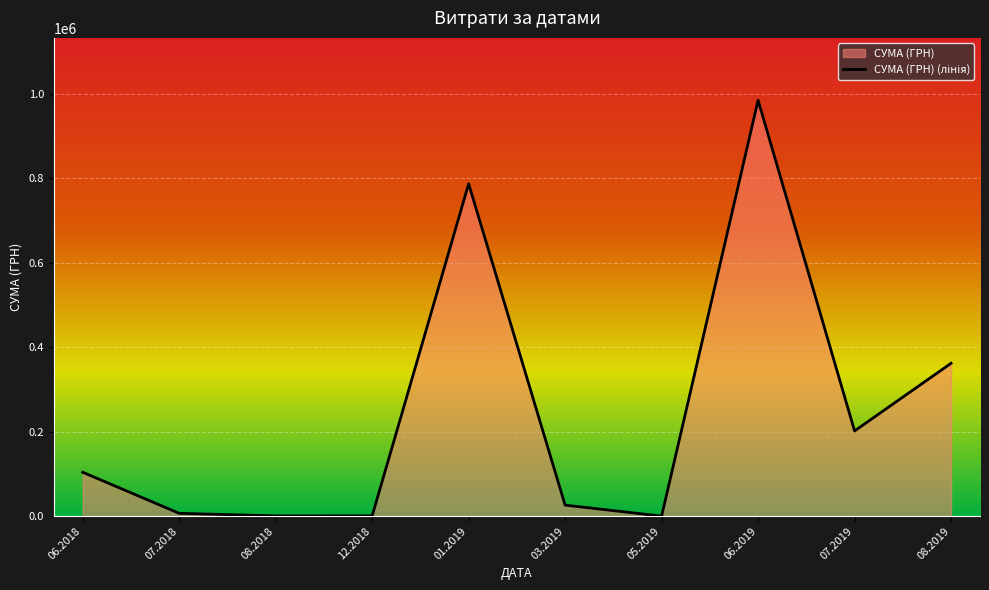

The value at 08.2019 is 230612.9. True or false?

False